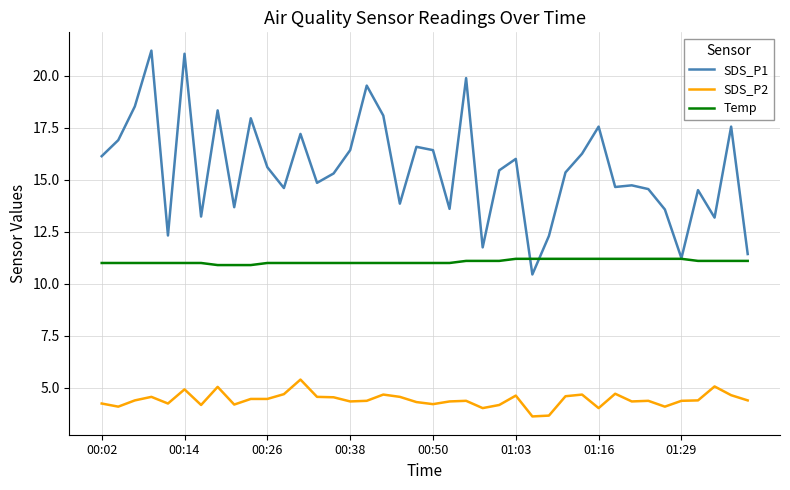

List the series in order of their peak value, highest first.

SDS_P1, Temp, SDS_P2